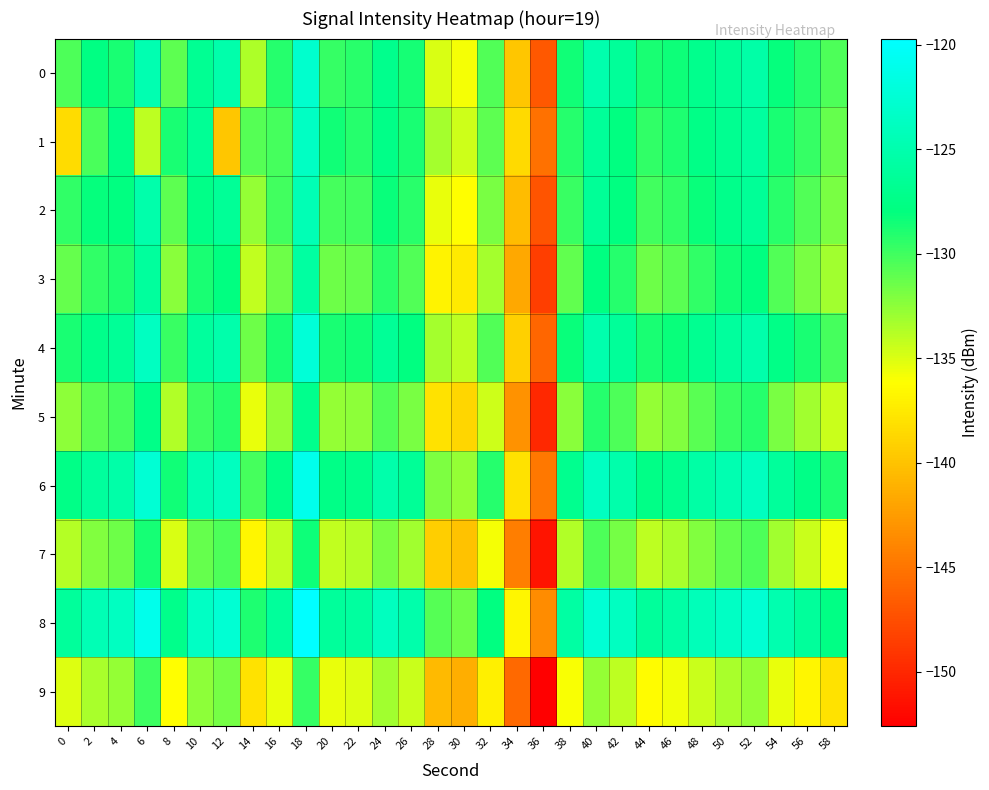

Reading right to left, extract all data points from this chart.

0: 58=-130.5	56=-129.1	54=-128.2	52=-125.4	50=-126.5	48=-127.1	46=-128.4	44=-128.8	42=-126.3	40=-125.0	38=-128.5	36=-146.9	34=-139.8	32=-130.5	30=-135.8	28=-135.0	26=-128.7	24=-127.1	22=-129.2	20=-129.6	18=-123.0	16=-129.2	14=-133.5	12=-125.2	10=-126.6	8=-130.9	6=-124.8	4=-128.7	2=-127.7	0=-130.4
1: 58=-131.2	56=-129.6	54=-128.7	52=-125.9	50=-126.8	48=-127.5	46=-128.9	44=-129.5	42=-127.8	40=-126.3	38=-129.1	36=-145.2	34=-138.5	32=-131.0	30=-134.5	28=-133.2	26=-128.8	24=-127.3	22=-129.1	20=-128.5	18=-123.6	16=-130.1	14=-130.7	12=-139.8	10=-126.5	8=-128.8	6=-134.1	4=-127.5	2=-130.3	0=-138.4
2: 58=-131.8	56=-130.5	54=-129.3	52=-126.5	50=-127.2	48=-128.3	46=-129.5	44=-130.1	42=-127.8	40=-126.5	38=-129.8	36=-147.2	34=-140.5	32=-131.8	30=-136.2	28=-135.5	26=-129.3	24=-128.2	22=-130.0	20=-130.2	18=-124.5	16=-130.1	14=-132.8	12=-126.5	10=-127.3	8=-131.0	6=-125.2	4=-127.8	2=-128.1	0=-129.5
3: 58=-133.1	56=-131.8	54=-130.6	52=-127.8	50=-128.5	48=-129.5	46=-130.8	44=-131.4	42=-129.1	40=-127.8	38=-131.1	36=-148.5	34=-141.8	32=-133.2	30=-137.5	28=-136.8	26=-130.5	24=-129.3	22=-131.2	20=-131.5	18=-125.8	16=-131.5	14=-134.1	12=-127.8	10=-128.7	8=-132.3	6=-126.0	4=-128.9	2=-129.5	0=-131.2
4: 58=-130.2	56=-128.8	54=-127.5	52=-125.2	50=-126.0	48=-126.8	46=-128.2	44=-128.8	42=-126.3	40=-125.0	38=-128.2	36=-146.0	34=-139.2	32=-130.5	30=-134.0	28=-133.2	26=-127.8	24=-126.5	22=-128.5	20=-128.8	18=-122.3	16=-128.8	14=-131.5	12=-125.2	10=-126.0	8=-129.8	6=-123.8	4=-126.5	2=-127.2	0=-128.8
5: 58=-134.4	56=-133.1	54=-131.8	52=-129.1	50=-129.8	48=-130.8	46=-132.1	44=-132.7	42=-130.4	40=-129.1	38=-132.4	36=-150.0	34=-143.1	32=-134.5	30=-138.8	28=-138.0	26=-131.8	24=-130.5	22=-132.5	20=-132.8	18=-127.1	16=-132.8	14=-135.4	12=-129.1	10=-129.9	8=-133.6	6=-127.3	4=-130.2	2=-130.8	0=-132.5
6: 58=-128.9	56=-127.5	54=-126.2	52=-123.9	50=-124.8	48=-125.5	46=-126.9	44=-127.5	42=-125.1	40=-123.8	38=-127.0	36=-144.8	34=-138.0	32=-129.2	30=-132.8	28=-132.0	26=-126.5	24=-125.2	22=-127.2	20=-127.5	18=-121.0	16=-127.5	14=-130.2	12=-123.9	10=-124.8	8=-128.5	6=-122.5	4=-125.3	2=-126.0	0=-127.5
7: 58=-135.7	56=-134.4	54=-133.1	52=-130.4	50=-131.1	48=-132.1	46=-133.4	44=-134.0	42=-131.7	40=-130.4	38=-133.7	36=-151.3	34=-144.4	32=-135.8	30=-140.1	28=-139.3	26=-133.1	24=-131.8	22=-133.8	20=-134.1	18=-128.4	16=-134.1	14=-136.7	12=-130.4	10=-131.2	8=-134.9	6=-128.6	4=-131.5	2=-132.1	0=-133.8
8: 58=-127.6	56=-126.2	54=-124.9	52=-122.6	50=-123.5	48=-124.2	46=-125.6	44=-126.2	42=-123.8	40=-122.5	38=-125.7	36=-143.5	34=-136.7	32=-127.9	30=-131.5	28=-130.7	26=-125.2	24=-123.9	22=-125.9	20=-126.2	18=-119.7	16=-126.2	14=-128.9	12=-122.6	10=-123.5	8=-127.2	6=-121.0	4=-123.8	2=-124.5	0=-126.2
9: 58=-138.0	56=-136.7	54=-135.4	52=-132.7	50=-133.4	48=-134.4	46=-135.7	44=-136.3	42=-134.0	40=-132.7	38=-136.0	36=-152.6	34=-145.7	32=-137.1	30=-141.4	28=-140.6	26=-134.4	24=-133.1	22=-135.1	20=-135.4	18=-129.7	16=-135.4	14=-138.0	12=-131.7	10=-132.5	8=-136.2	6=-129.9	4=-132.8	2=-133.4	0=-135.1